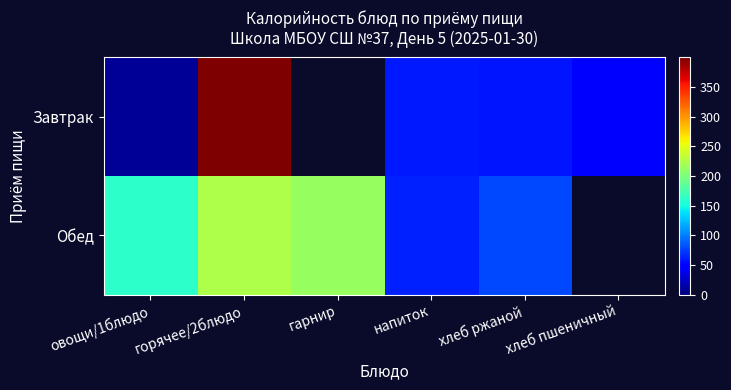

List the series in order of their peak value, highest first.

Завтрак, Обед